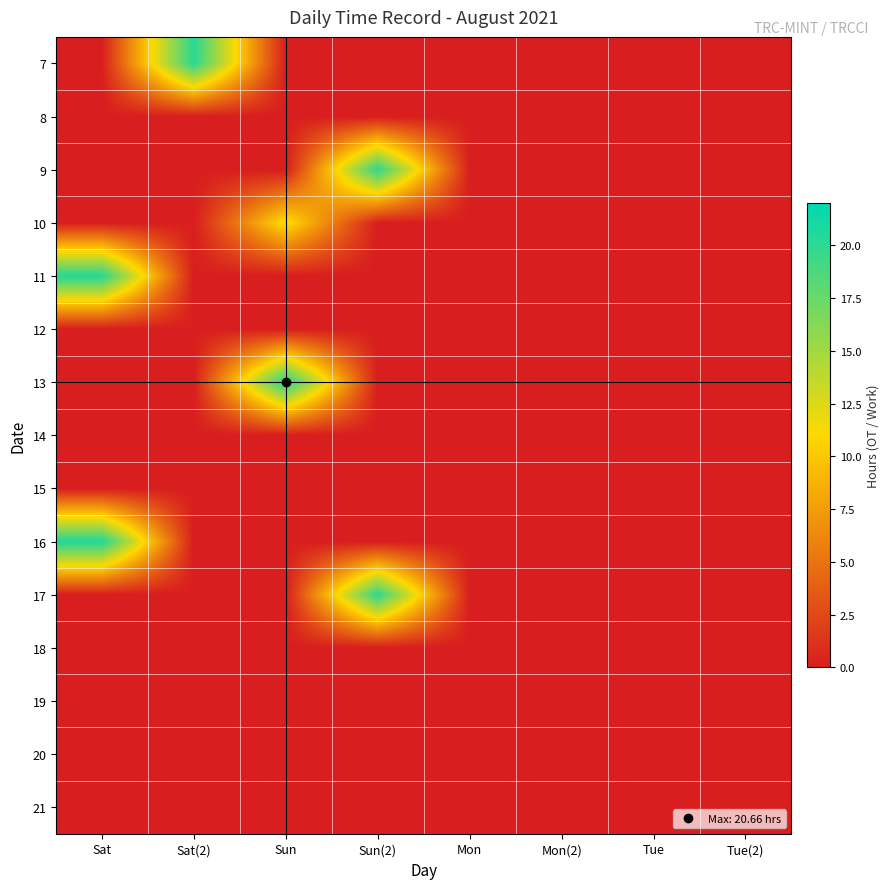

Reading left to right, transcribe all the data shown in this chart.

7: Sat=0.0	Sat(2)=20.2	Sun=0.0	Sun(2)=0.0	Mon=0.0	Mon(2)=0.0	Tue=0.0	Tue(2)=0.0
8: Sat=0.0	Sat(2)=0.0	Sun=0.0	Sun(2)=0.0	Mon=0.0	Mon(2)=0.0	Tue=0.0	Tue(2)=0.0
9: Sat=0.0	Sat(2)=0.0	Sun=0.0	Sun(2)=19.9	Mon=0.0	Mon(2)=0.0	Tue=0.0	Tue(2)=0.0
10: Sat=0.0	Sat(2)=0.0	Sun=11.5	Sun(2)=0.0	Mon=0.0	Mon(2)=0.0	Tue=0.0	Tue(2)=0.0
11: Sat=20.4	Sat(2)=0.0	Sun=0.0	Sun(2)=0.0	Mon=0.0	Mon(2)=0.0	Tue=0.0	Tue(2)=0.0
12: Sat=0.0	Sat(2)=0.0	Sun=0.0	Sun(2)=0.0	Mon=0.0	Mon(2)=0.0	Tue=0.0	Tue(2)=0.0
13: Sat=0.0	Sat(2)=0.0	Sun=20.7	Sun(2)=0.0	Mon=0.0	Mon(2)=0.0	Tue=0.0	Tue(2)=0.0
14: Sat=0.0	Sat(2)=0.0	Sun=0.0	Sun(2)=0.0	Mon=0.0	Mon(2)=0.0	Tue=0.0	Tue(2)=0.0
15: Sat=0.0	Sat(2)=0.0	Sun=0.0	Sun(2)=0.0	Mon=0.0	Mon(2)=0.0	Tue=0.0	Tue(2)=0.0
16: Sat=20.6	Sat(2)=0.0	Sun=0.0	Sun(2)=0.0	Mon=0.0	Mon(2)=0.0	Tue=0.0	Tue(2)=0.0
17: Sat=0.0	Sat(2)=0.0	Sun=0.0	Sun(2)=20.0	Mon=0.0	Mon(2)=0.0	Tue=0.0	Tue(2)=0.0
18: Sat=0.0	Sat(2)=0.0	Sun=0.0	Sun(2)=0.0	Mon=0.0	Mon(2)=0.0	Tue=0.0	Tue(2)=0.0
19: Sat=0.0	Sat(2)=0.0	Sun=0.0	Sun(2)=0.0	Mon=0.0	Mon(2)=0.0	Tue=0.0	Tue(2)=0.0
20: Sat=0.0	Sat(2)=0.0	Sun=0.0	Sun(2)=0.0	Mon=0.0	Mon(2)=0.0	Tue=0.0	Tue(2)=0.0
21: Sat=0.0	Sat(2)=0.0	Sun=0.0	Sun(2)=0.0	Mon=0.0	Mon(2)=0.0	Tue=0.0	Tue(2)=0.0